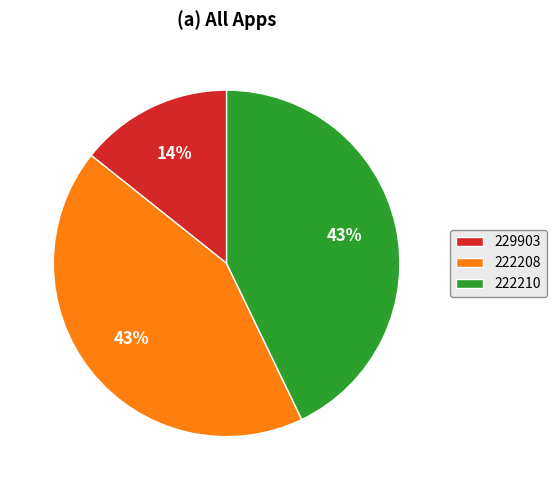

Which has a higher value, 222208 or 229903?

222208